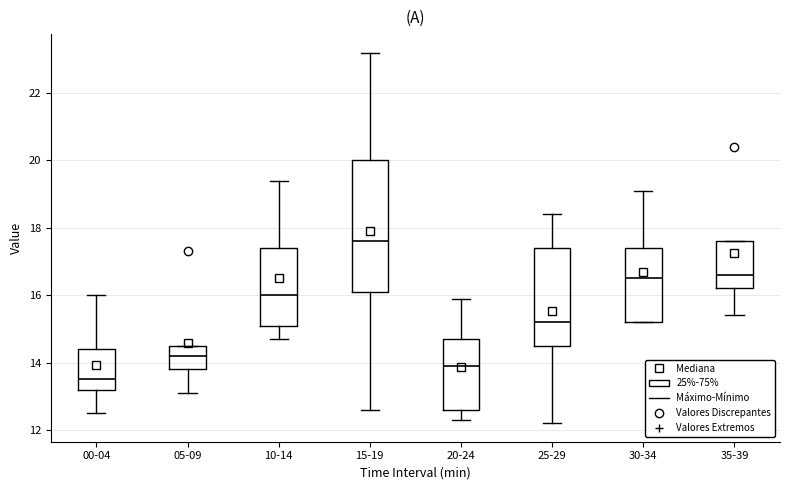

Reading left to right, transcribe this box plot: for each box, give where its median line is, the range the box spans, and where its two whiskers end, as read against the y-axis. The values are not printed on the chart, so give them approximately, as read against the axis.

00-04: median 13.6, box 13.2 to 14.4, whiskers 12.6 to 16.0
05-09: median 14.2, box 13.8 to 14.6, whiskers 13.2 to 14.6
10-14: median 16.0, box 15.2 to 17.4, whiskers 14.8 to 19.4
15-19: median 17.6, box 16.2 to 20.0, whiskers 12.6 to 23.2
20-24: median 14.0, box 12.6 to 14.8, whiskers 12.4 to 16.0
25-29: median 15.2, box 14.6 to 17.4, whiskers 12.2 to 18.4
30-34: median 16.6, box 15.2 to 17.4, whiskers 15.2 to 19.2
35-39: median 16.6, box 16.2 to 17.6, whiskers 15.4 to 17.6